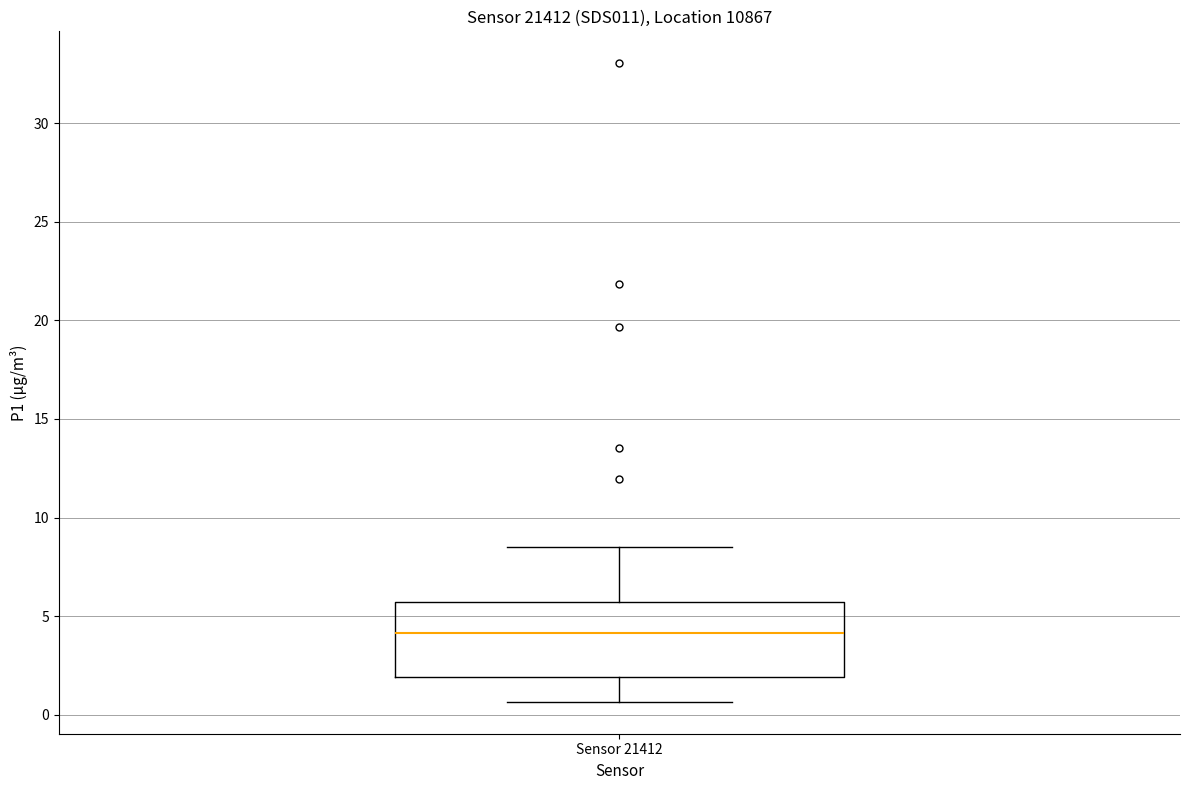

Where does the median line of the box for Sensor 21412 sit on the y-axis? The values are not printed on the chart, so give them approximately, as read against the axis.

4.0